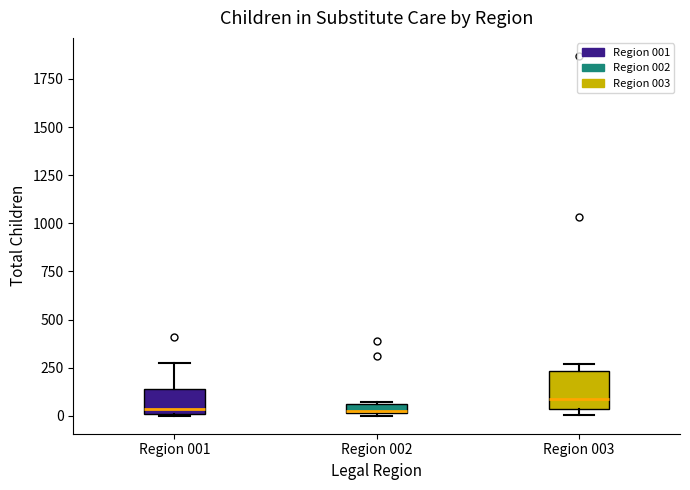

Which box has the highest median line?

Region 003